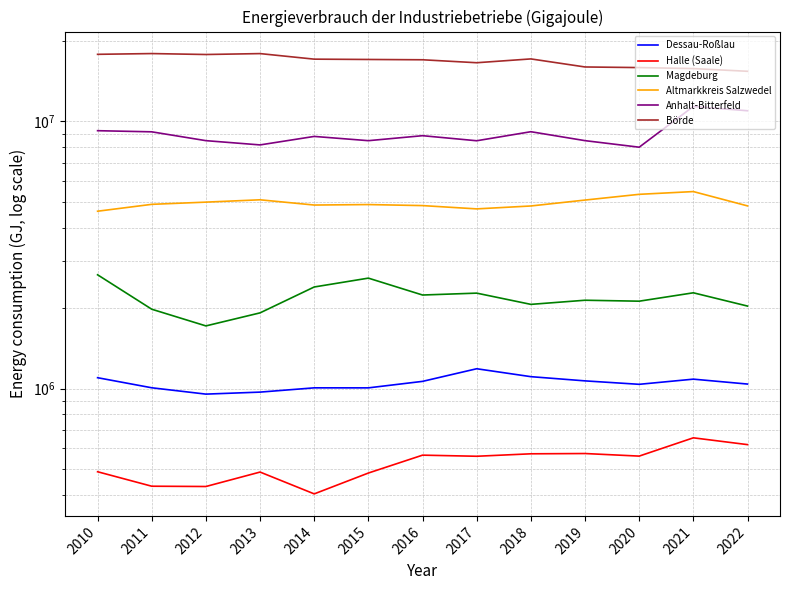

Does the chart display data point markers on the line(s)?

No